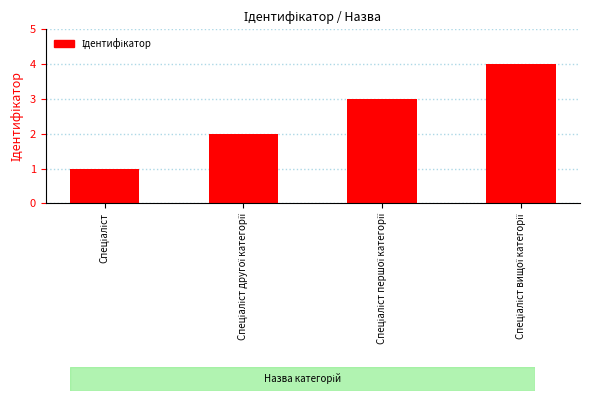

What is the maximum value shown in the chart?

4